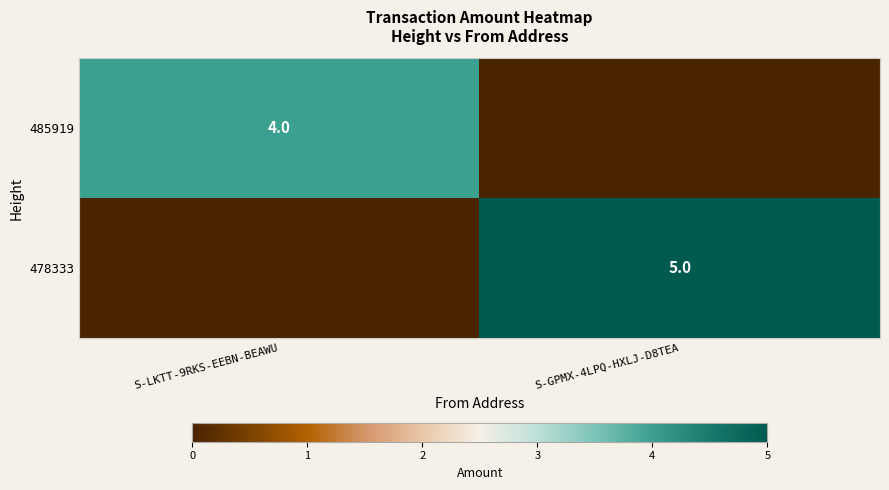

True or false: 478333 has a value of 5 at S-GPMX-4LPQ-HXLJ-D8TEA.

True